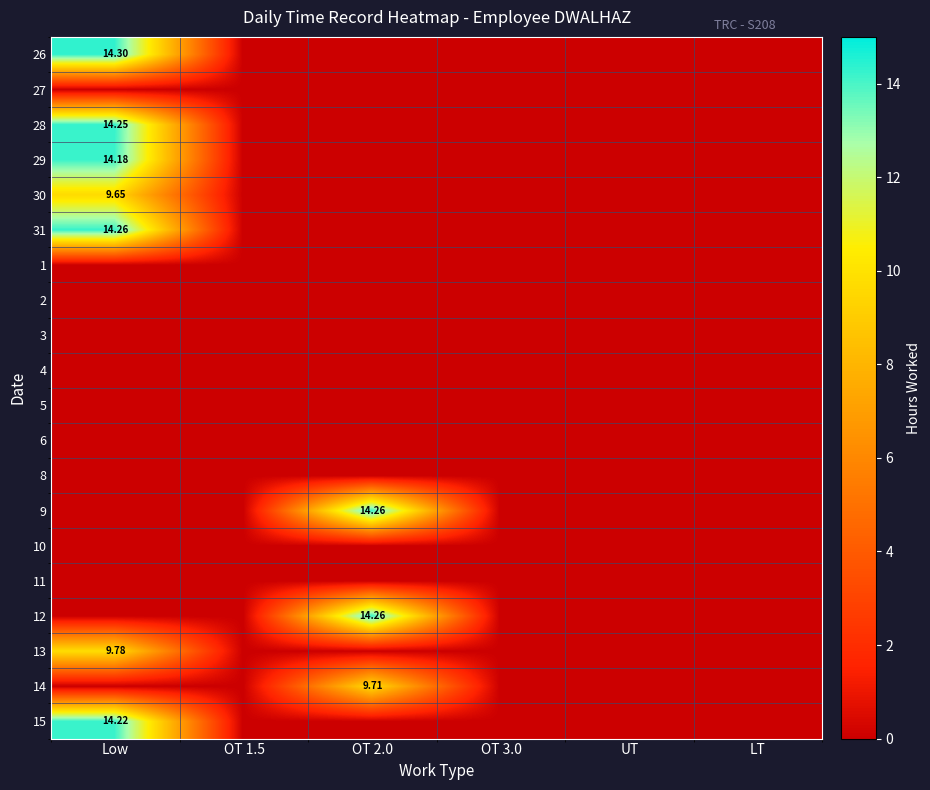

Which category has the highest value across all series?

Low